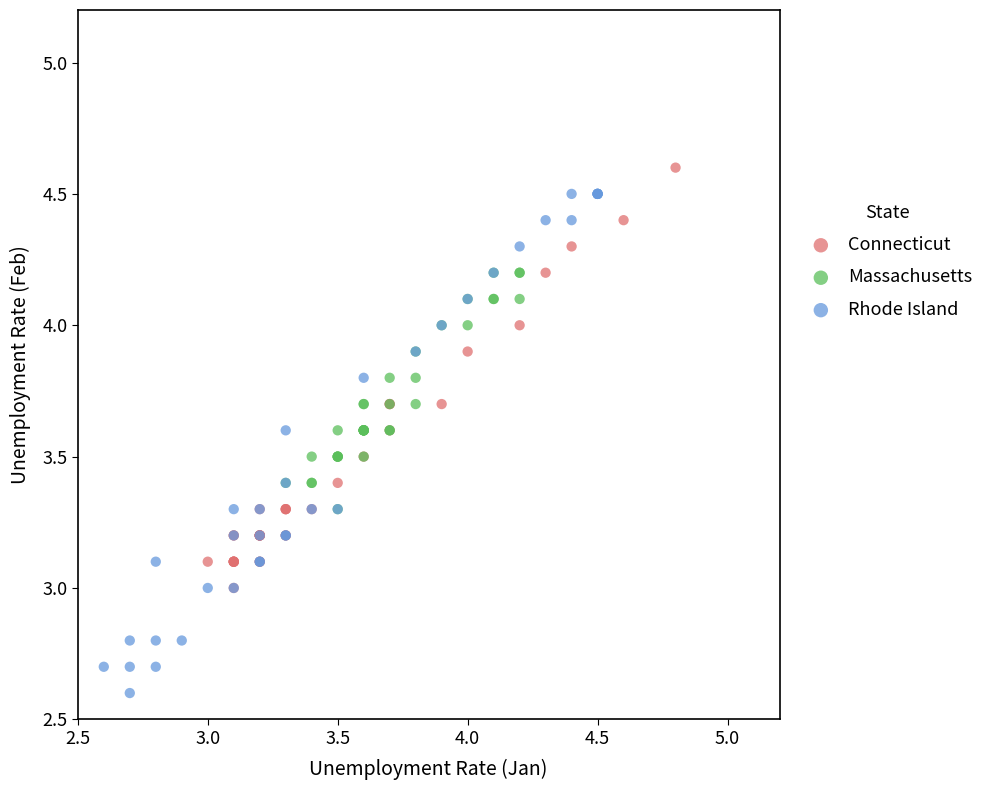

Which series reaches the minimum Y coordinate?

Rhode Island